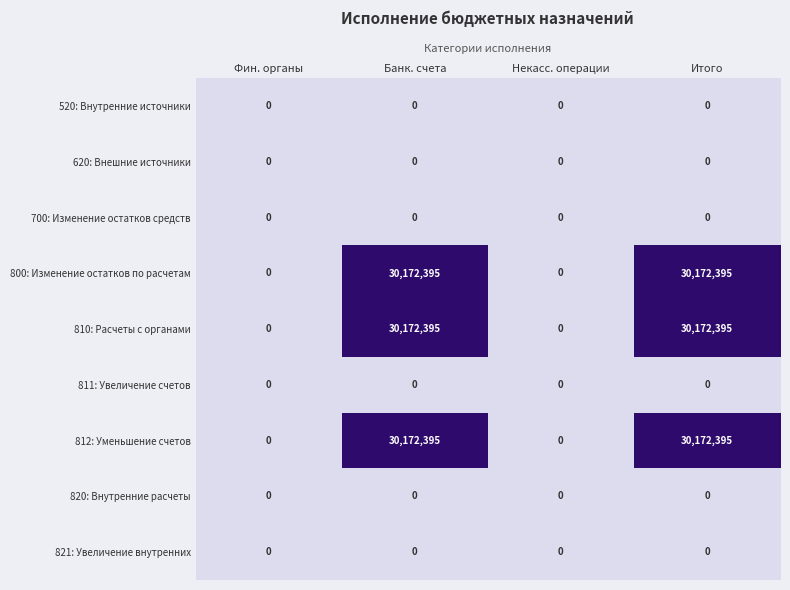

What is the sum of the 800: Изменение остатков по расчетам values at Итого and Некасс. операции?

30172395